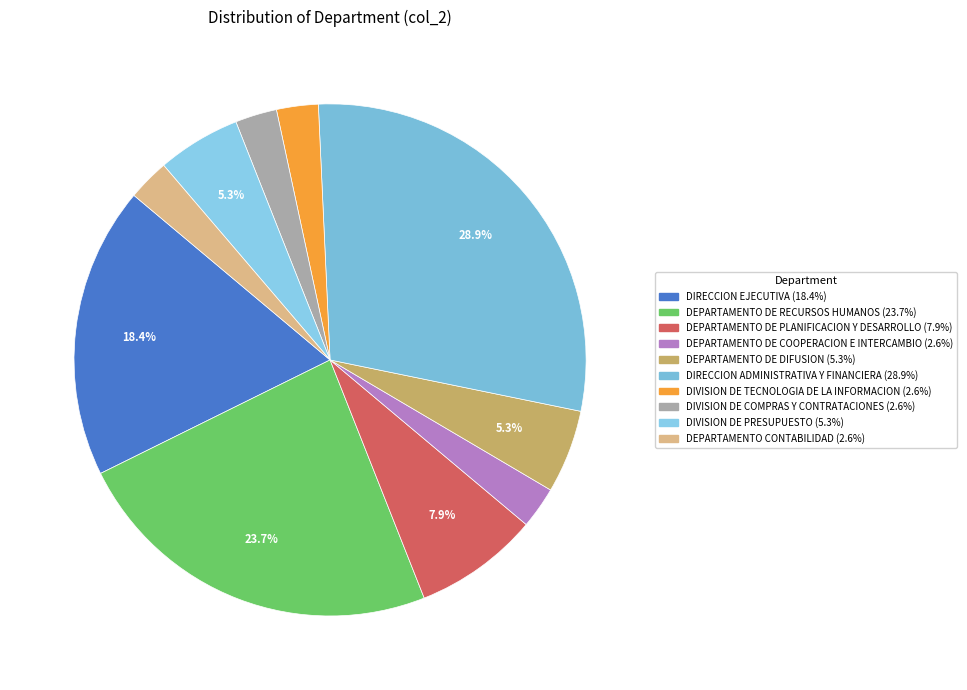

To the nearest percent, what is the combined percentage of DIRECCION ADMINISTRATIVA Y FINANCIERA and DEPARTAMENTO DE COOPERACION E INTERCAMBIO?

32%